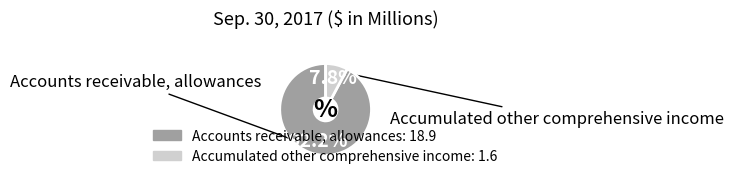

Does Accumulated other comprehensive income represent more than half of the total?

No